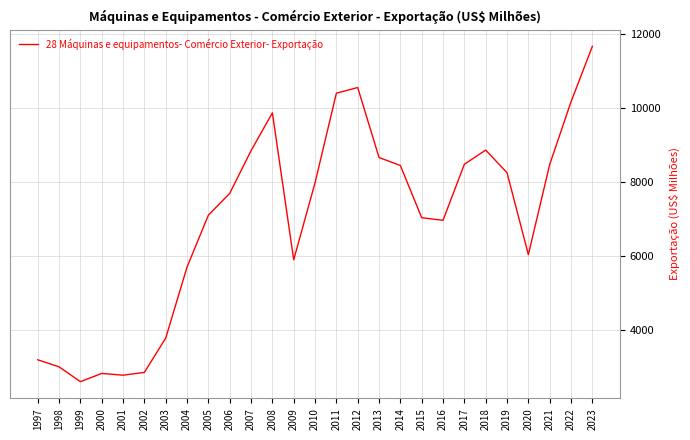

Where is the first local minimum?

1999